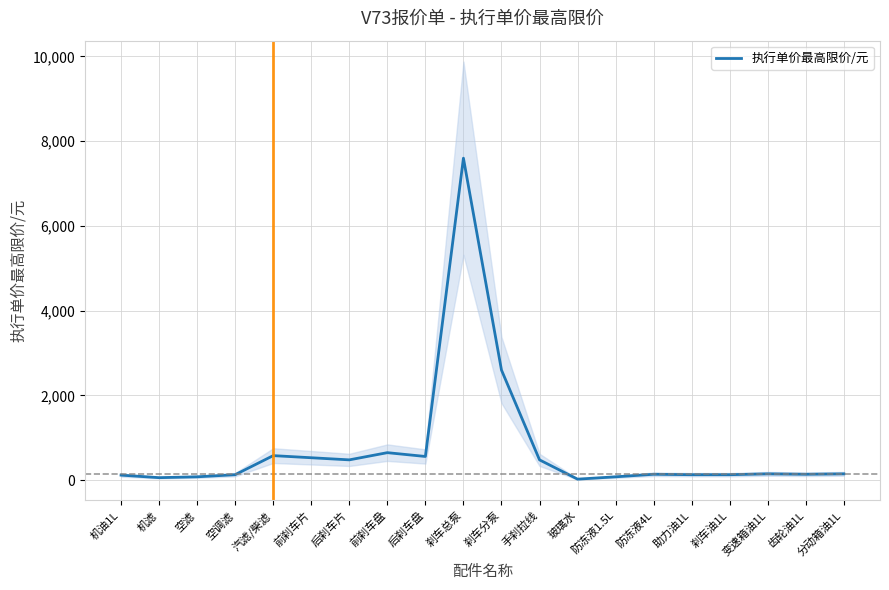

What position from the left is 刹车分泵?

11